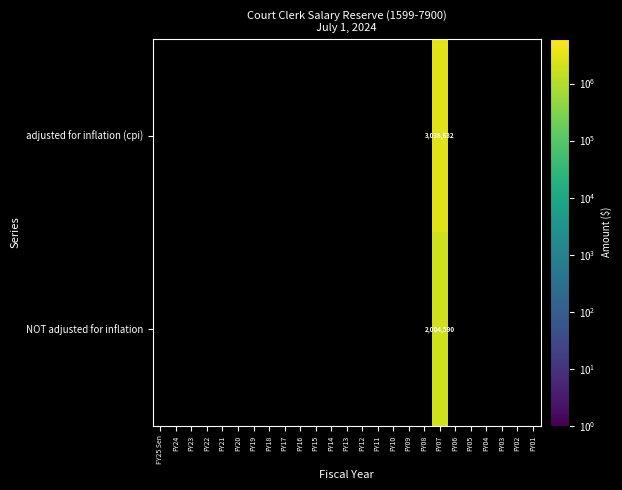

What is the smallest value displayed?

2004590.0